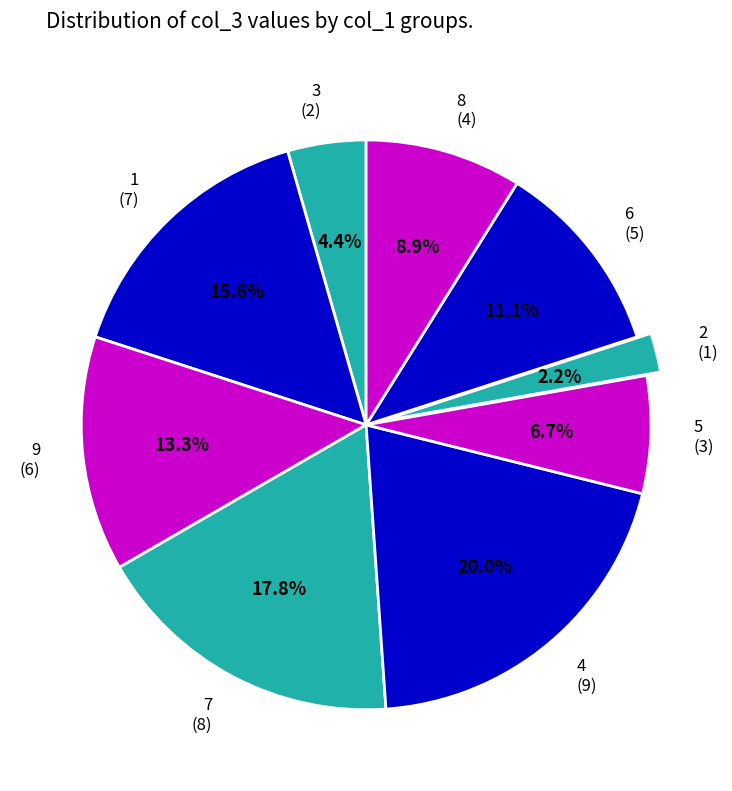

Is it true that 3 is 18% of the pie?

False